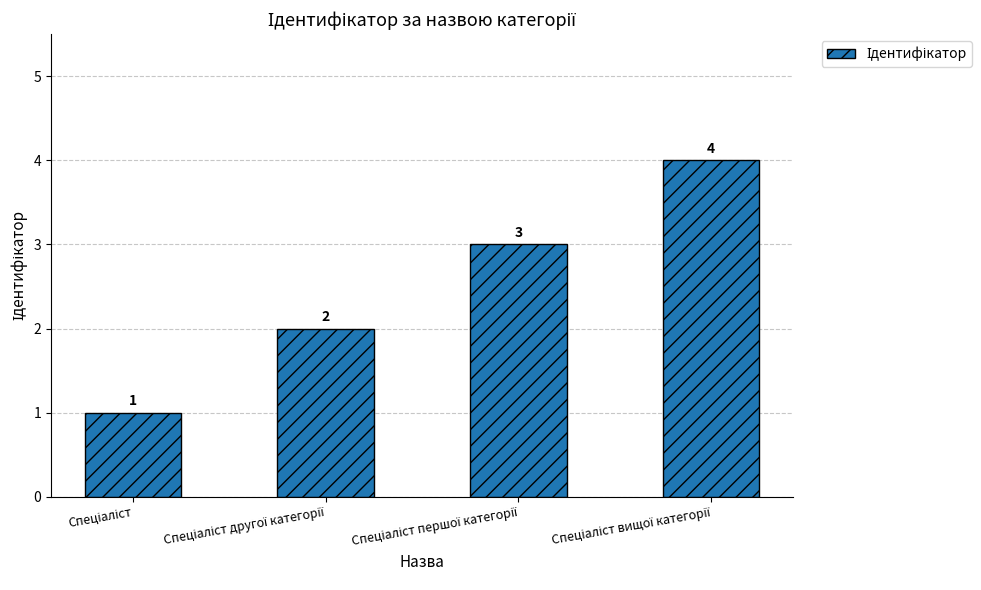

How many values are between 2 and 4?

3